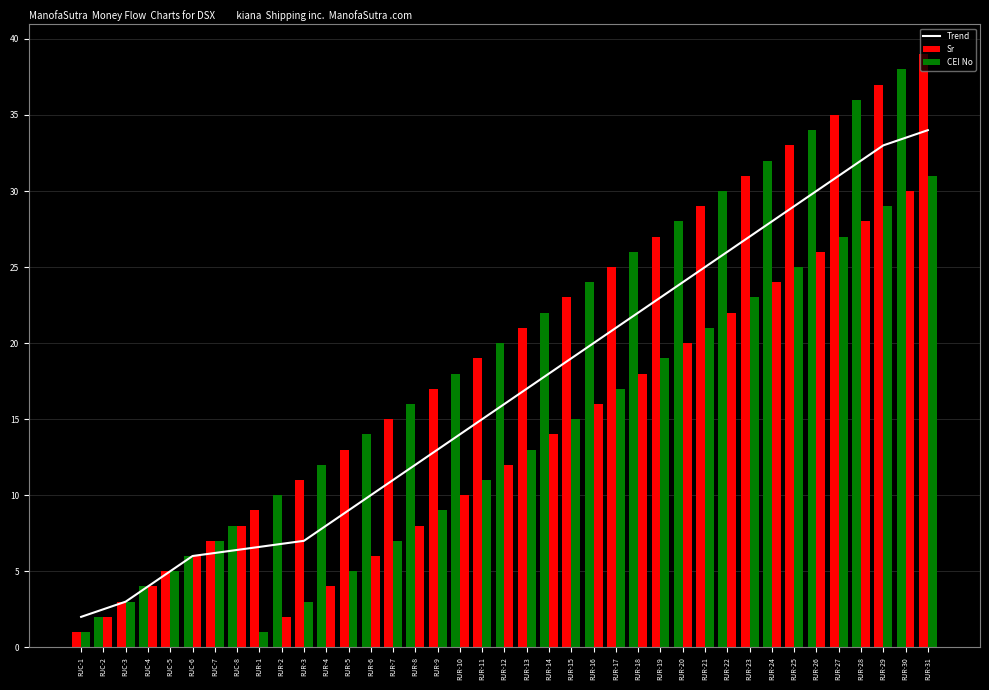

What is the total value across all series at RJC-5?

15.0